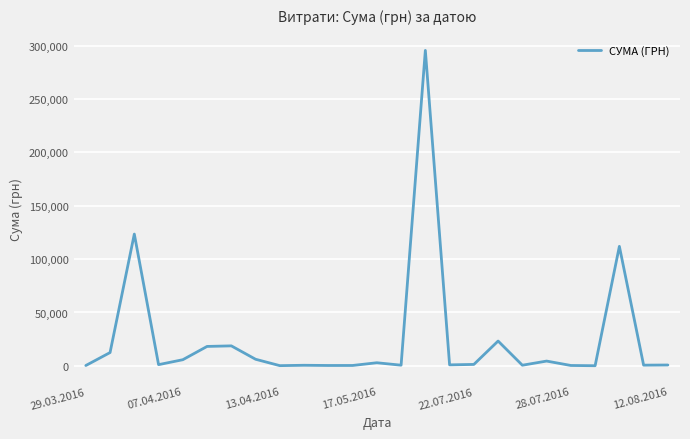

What is the greatest value displayed?

295638.6